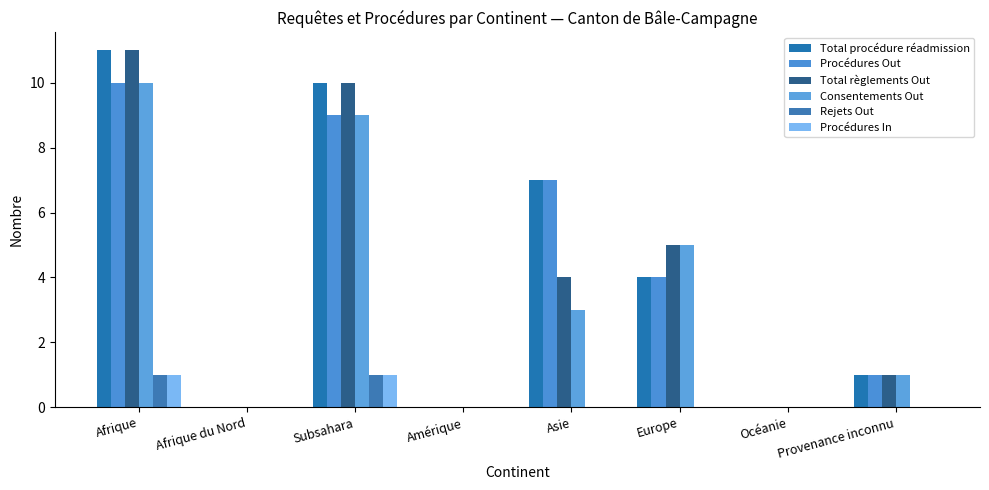

Rank the series at Subsahara from highest to lowest value.

Total procédure réadmission, Total règlements Out, Procédures Out, Consentements Out, Rejets Out, Procédures In